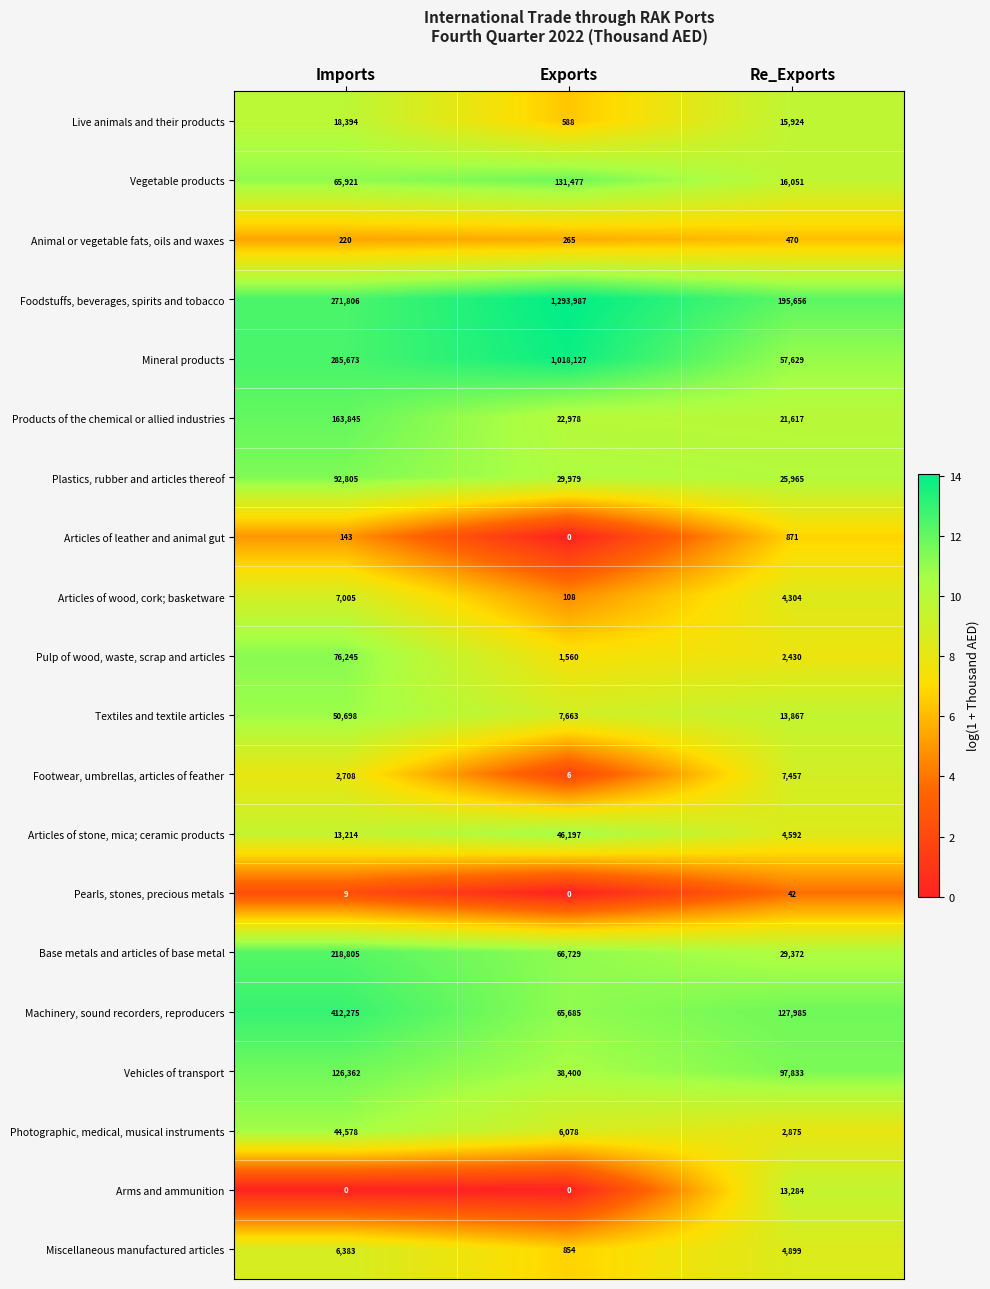

What is the total value across all series at Re_Exports?

643123